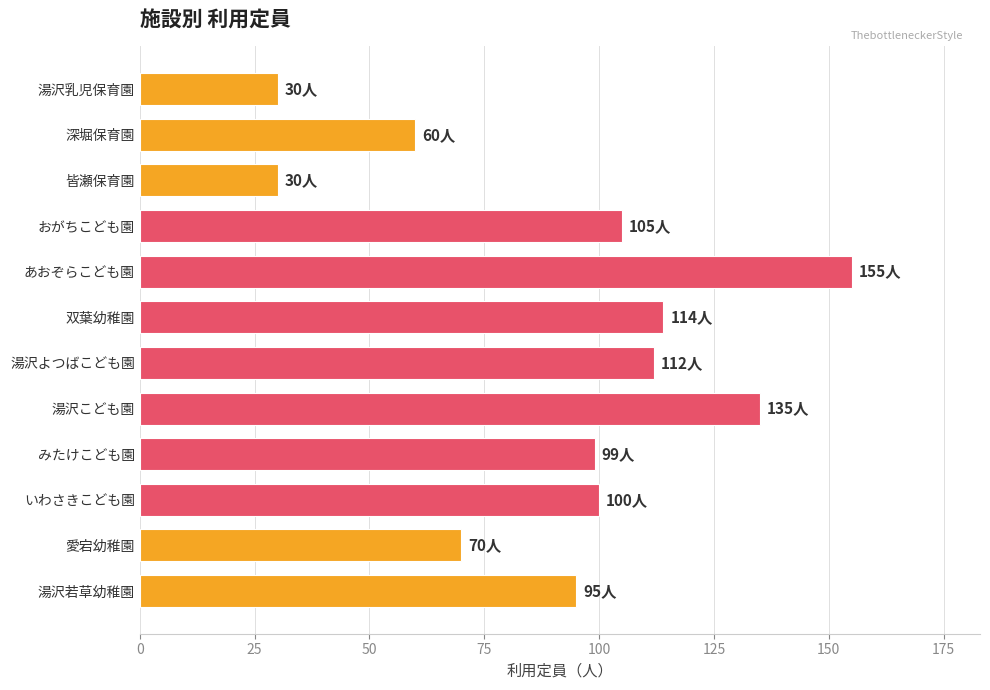

What is the minimum value shown in the chart?

30